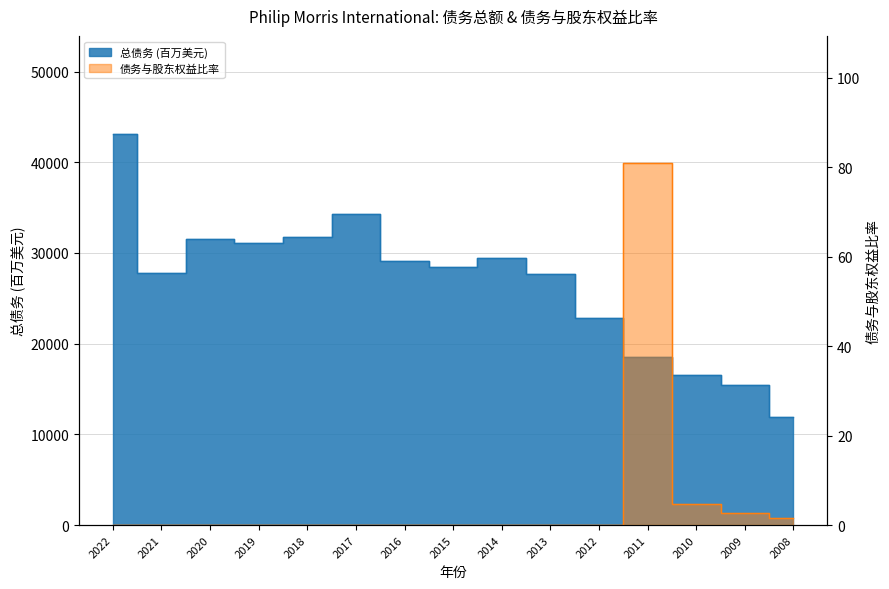

The 总债务 (百万美元) series shows 34339.0 at 2017. True or false?

True